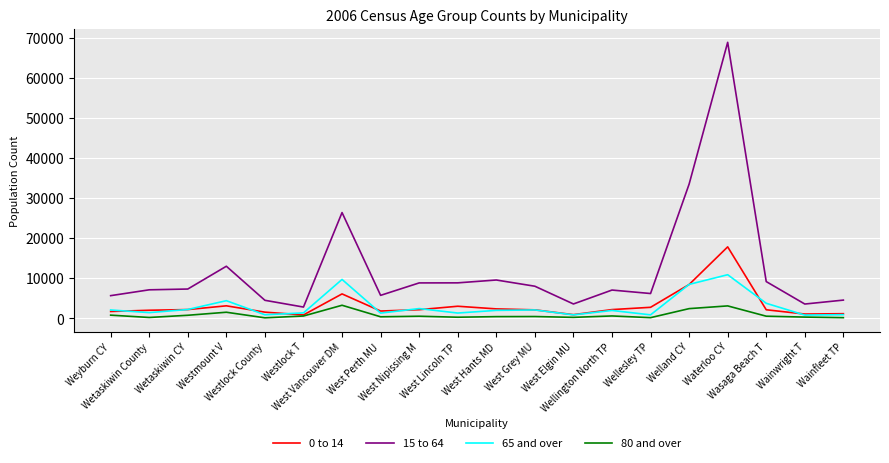

Rank the series by their maximum value, from highest to lowest.

15 to 64, 0 to 14, 65 and over, 80 and over